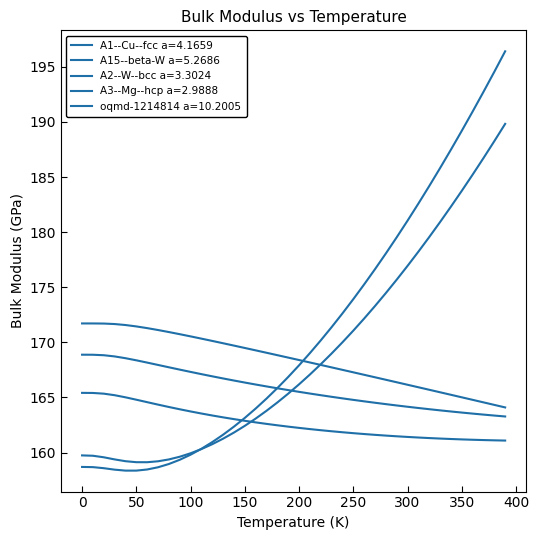

Which series ends up on top after the final intersection of A1--Cu--fcc a=4.1659 and A3--Mg--hcp a=2.9888?

A1--Cu--fcc a=4.1659